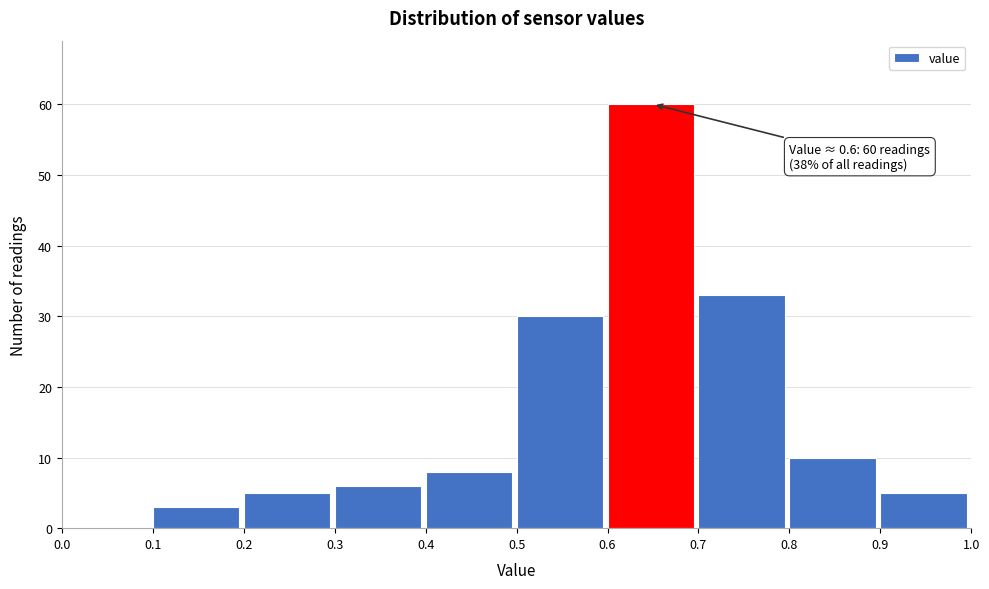

Over which range of the x-axis is the bar tallest?

0.6 to 0.7